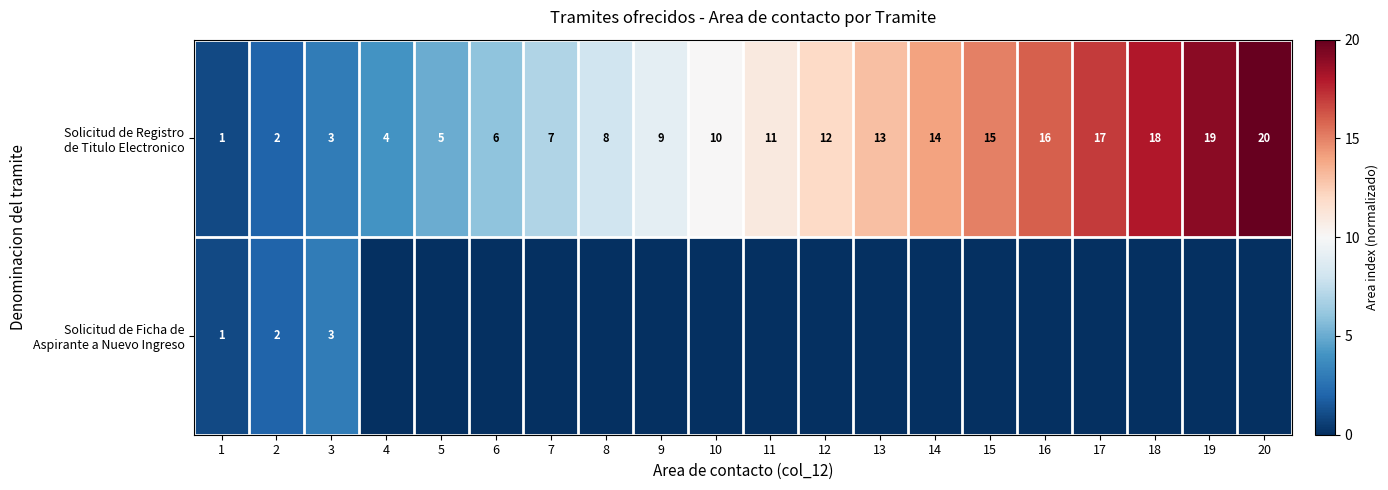

At 19, list the series in order from smallest to largest.

Solicitud de Ficha de Aspirante a Nuevo Ingreso, Solicitud de Registro de Titulo Electronico